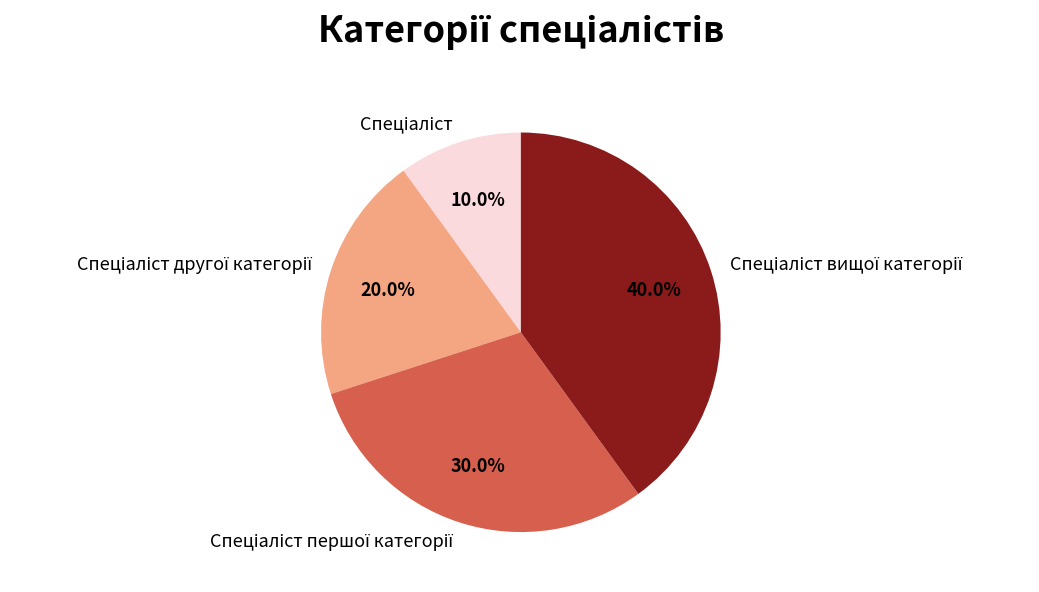

Does any single category account for the majority?

No